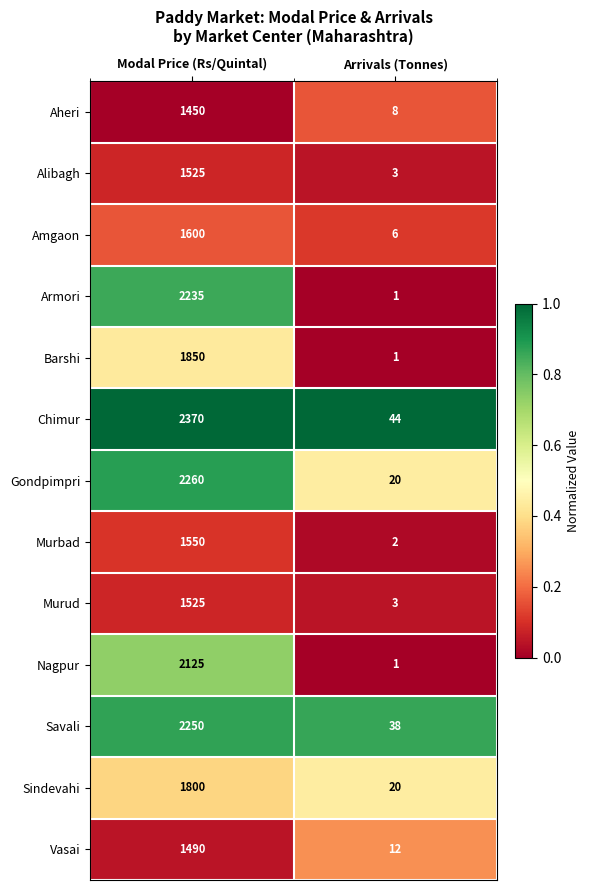

Which series has the largest range (max minus min)?

Chimur